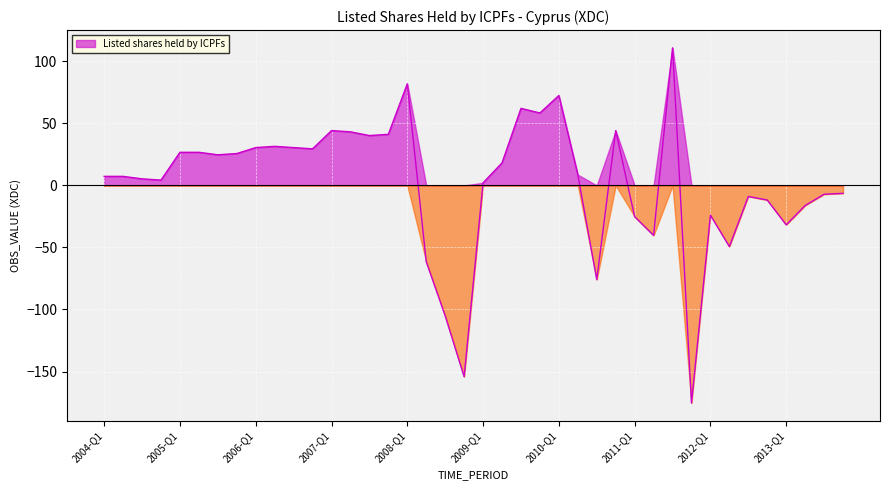

How many points are higher than both their immediate neighbors (excluding endpoints)?

9